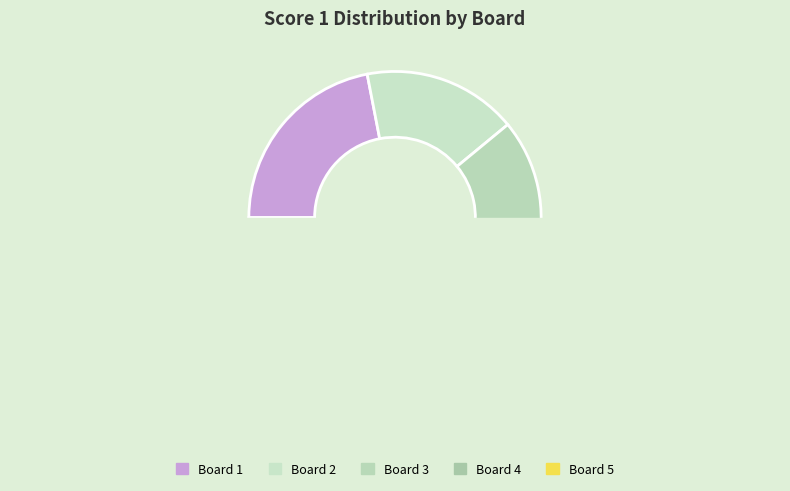

How many slices are in this pie chart?

5